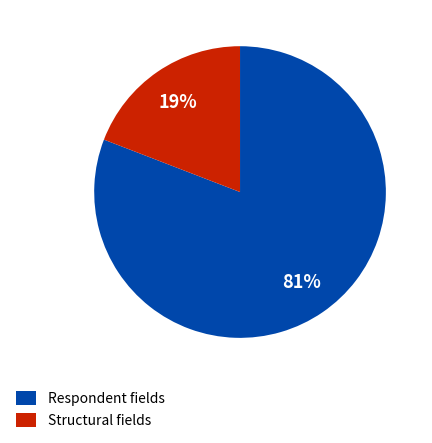

What percentage is the Structural fields slice, to the nearest percent?

19%